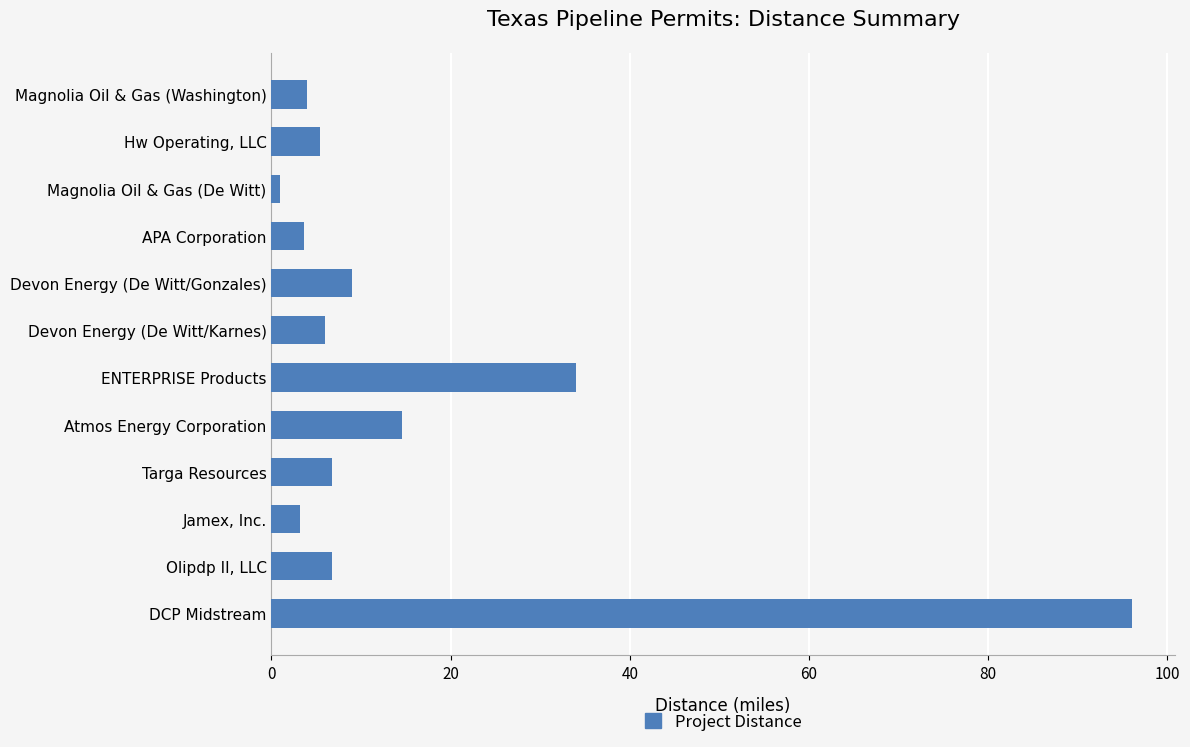

What position from the bottom is Hw Operating, LLC?

11